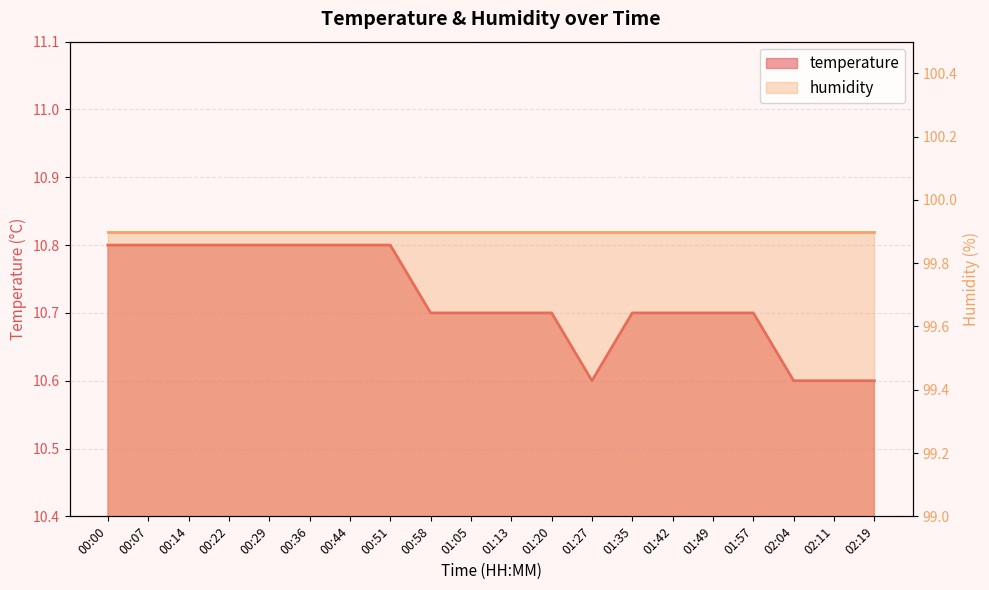

Rank the categories by value from highest to lowest.

00:00, 00:07, 00:14, 00:22, 00:29, 00:36, 00:44, 00:51, 00:58, 01:05, 01:13, 01:20, 01:35, 01:42, 01:49, 01:57, 01:27, 02:04, 02:11, 02:19